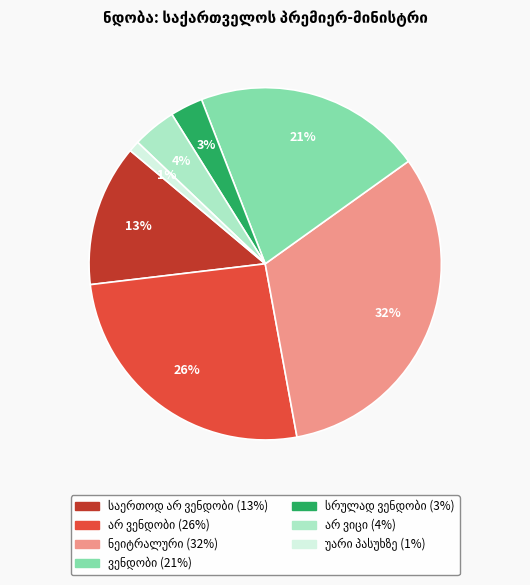

To the nearest percent, what is the difference between the largest and smallest slice percentages?

31%